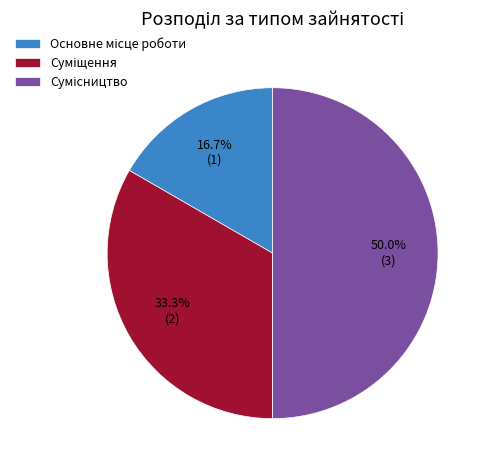

To the nearest percent, what is the difference between the largest and smallest slice percentages?

33%